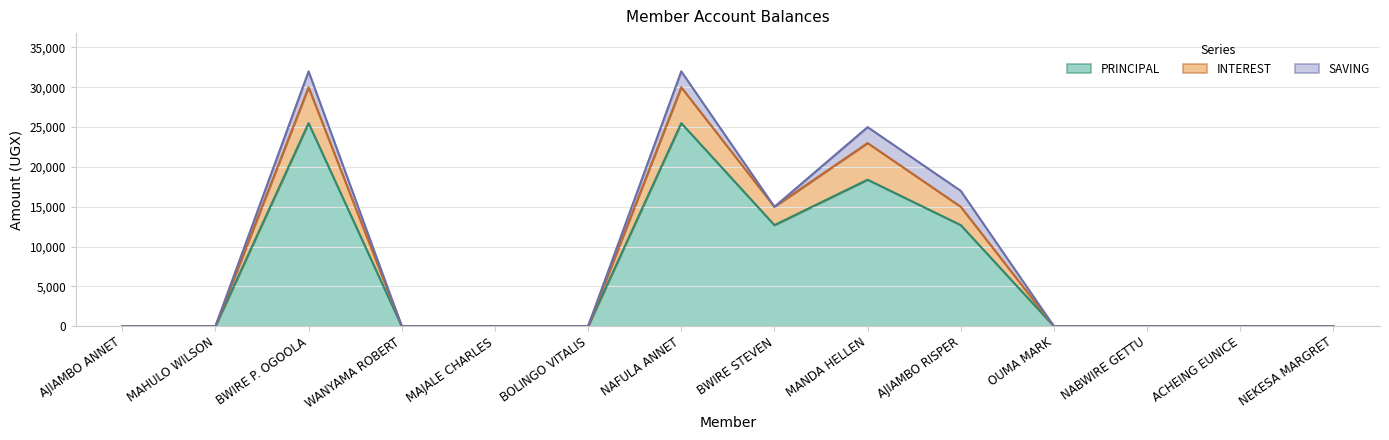

The value of PRINCIPAL at AJIAMBO ANNET is -14191. True or false?

False